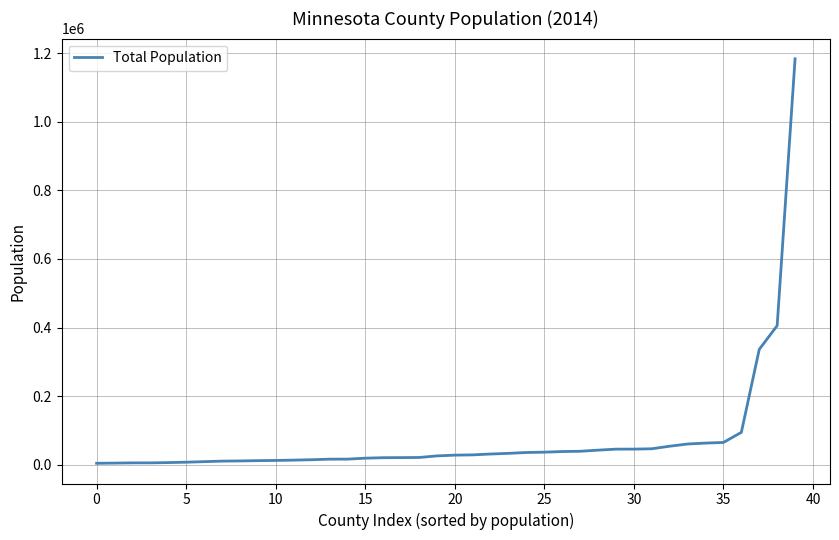

What is the difference between the maximum and minimum values?

1180115